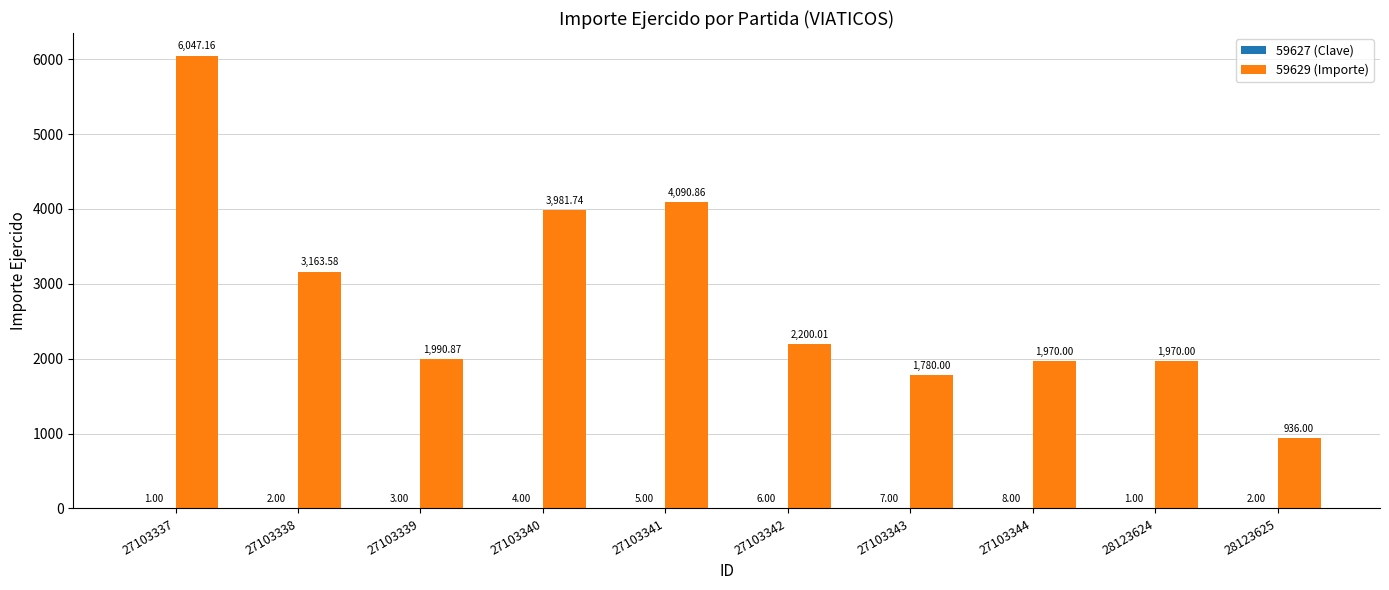

What is the sum of the 59629 (Importe) values at 27103344 and 28123624?

3940.0